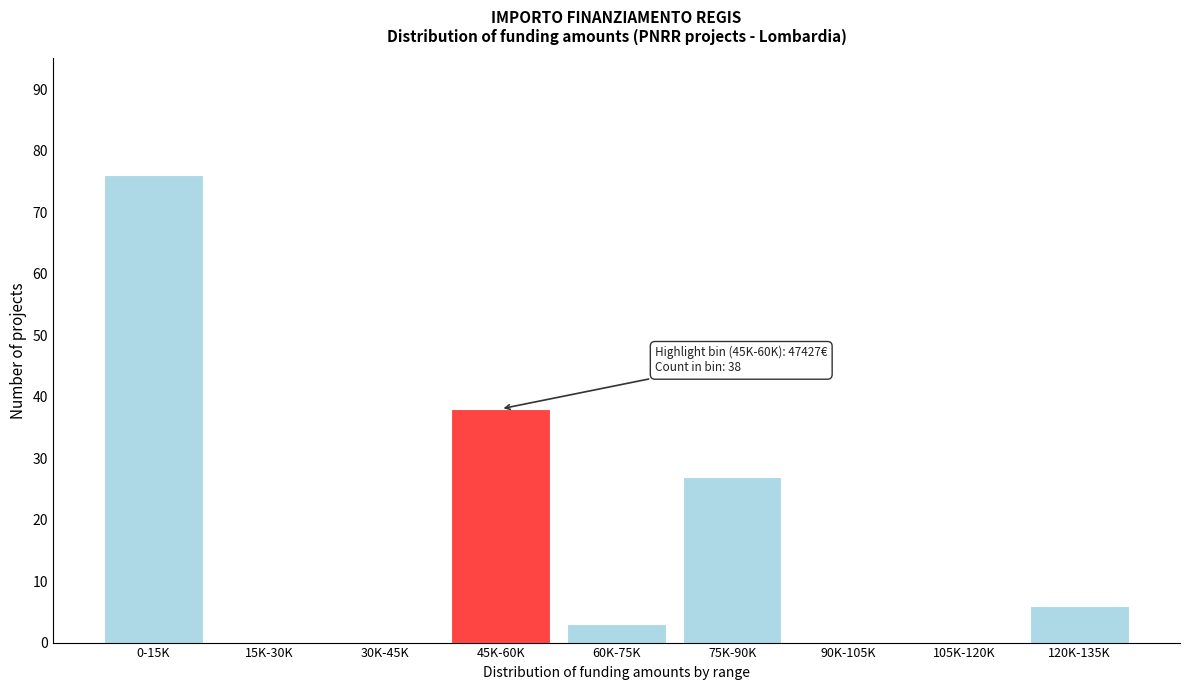

Reading left to right, list all the values displayed in this chart.

0-15K=76	15K-30K=0	30K-45K=0	45K-60K=38	60K-75K=3	75K-90K=27	90K-105K=0	105K-120K=0	120K-135K=6